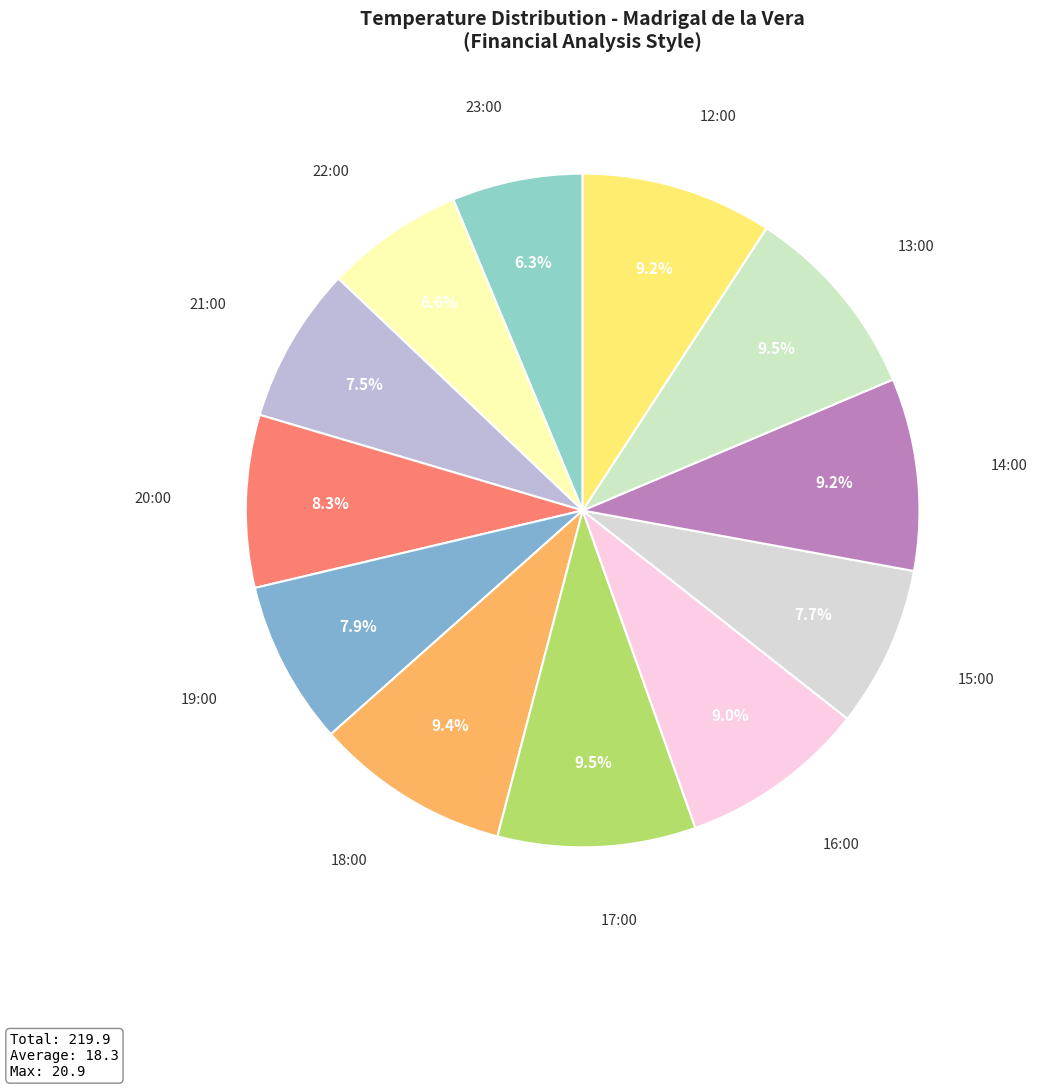

Count the number of slices in the pie.

12